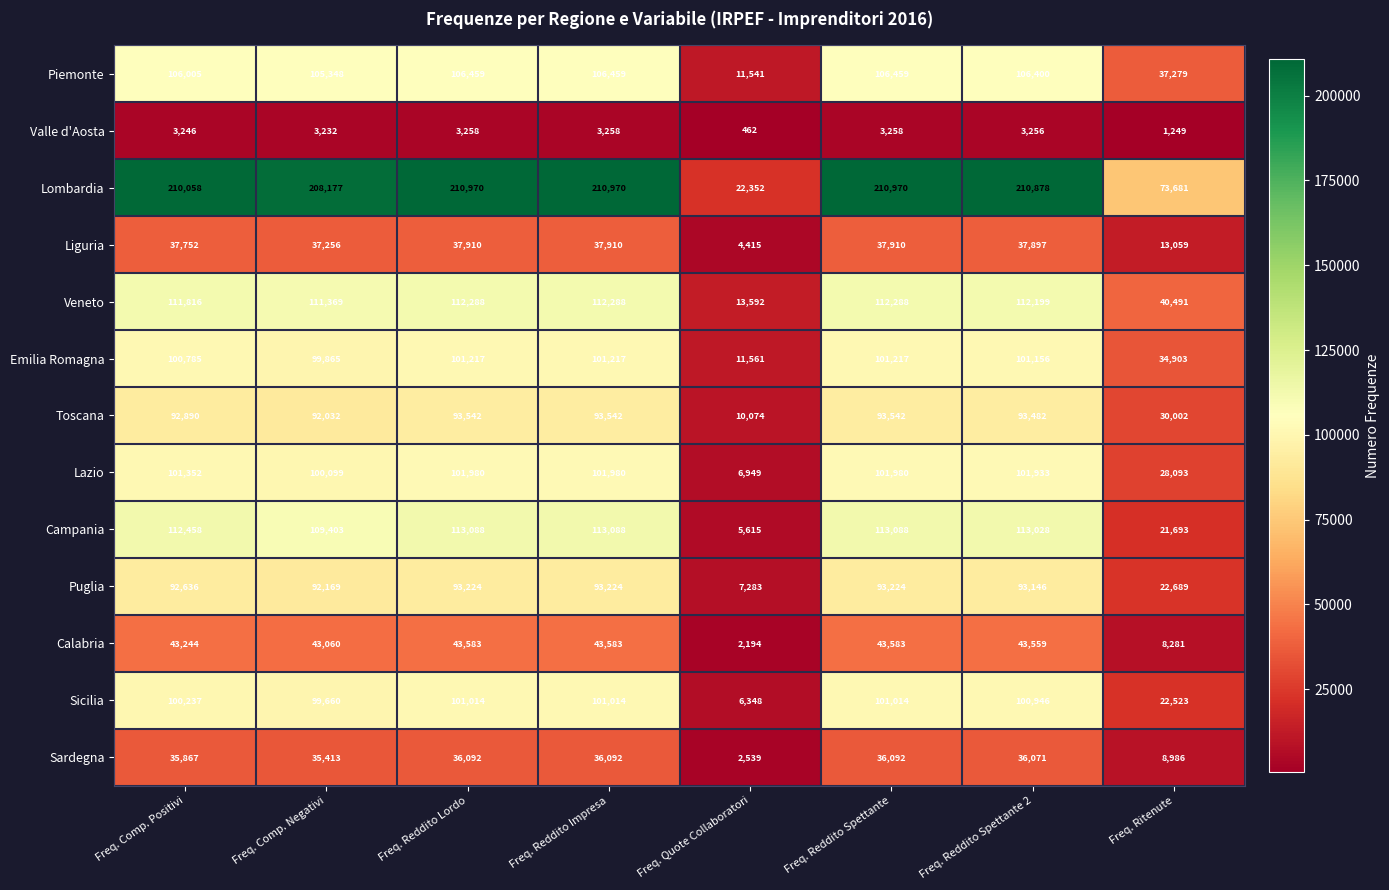

What is the sum of all Puglia values?

587595